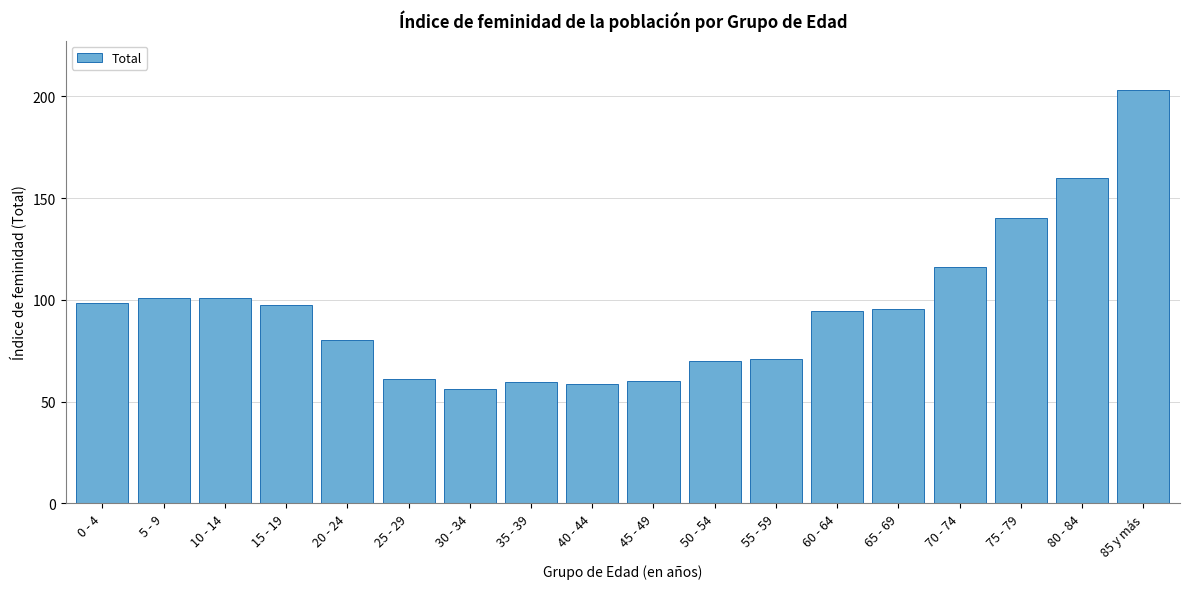

The chart shows a value of 160.0 at 80 - 84. True or false?

True